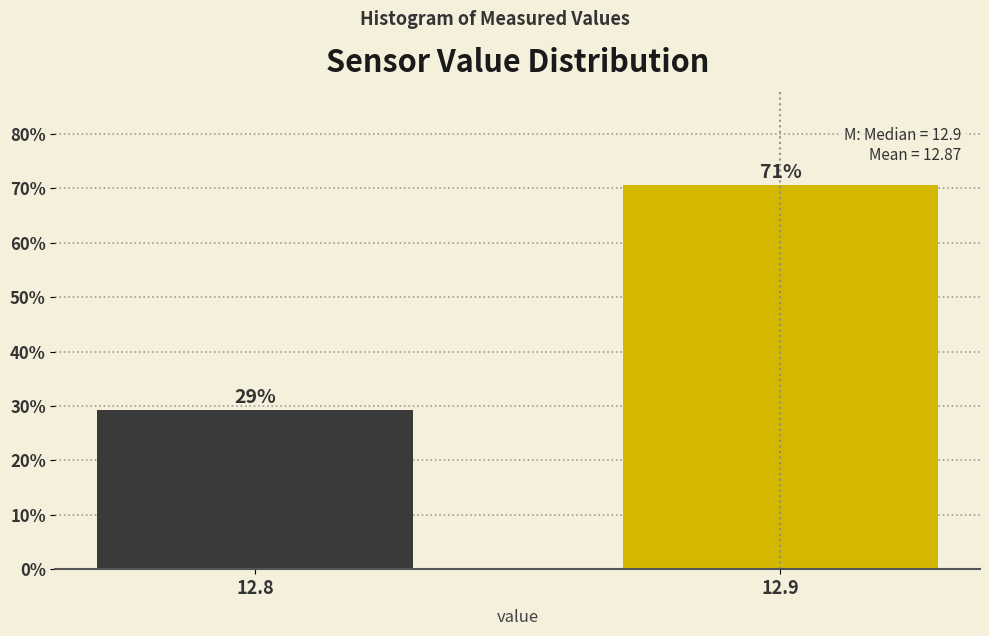

What is the average value?

50.0